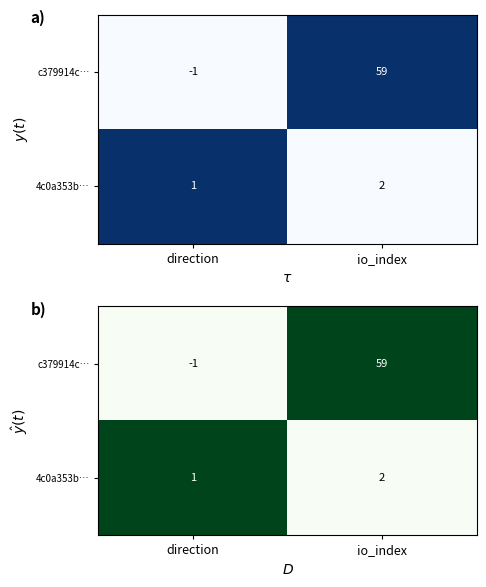

List the series in order of their peak value, lowest first.

4c0a353b…, c379914c…